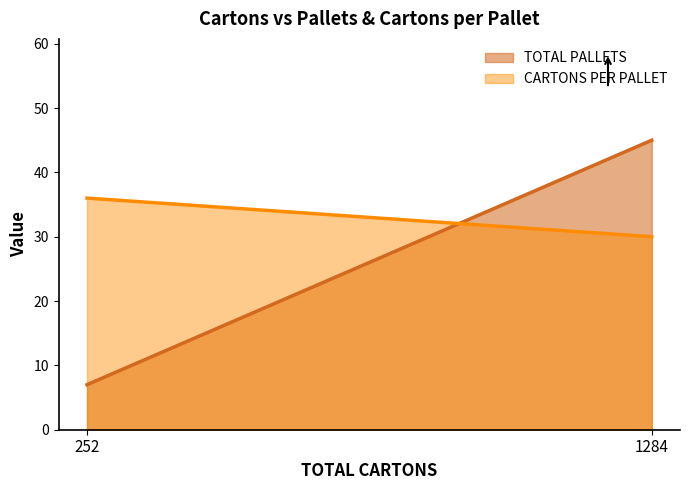

Which series has the largest total across all categories?

CARTONS PER PALLET